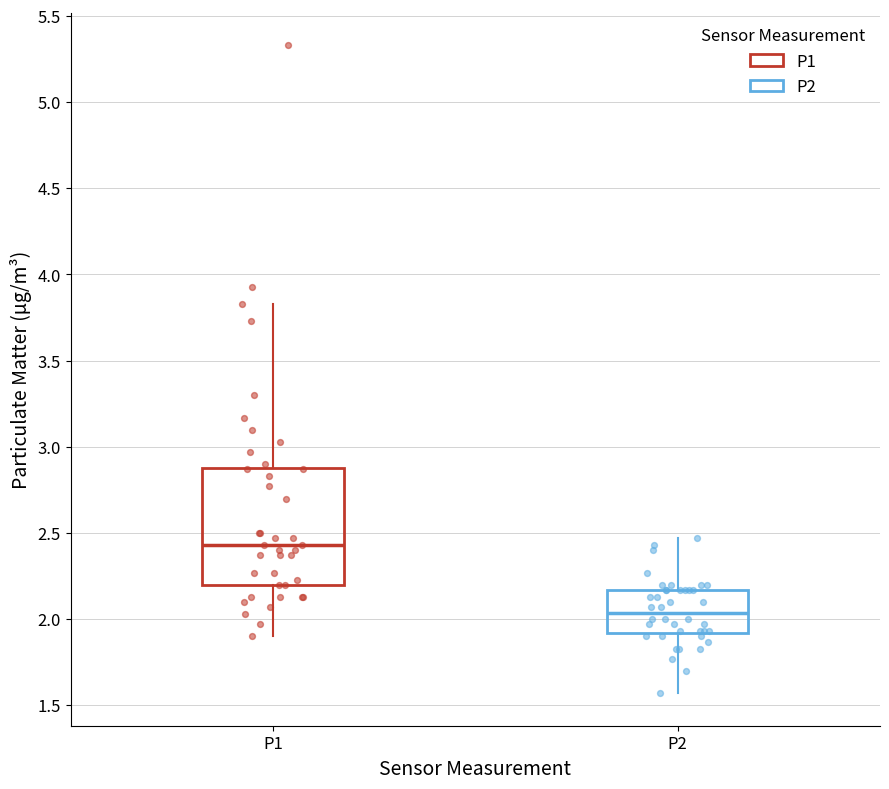

Where is the lower edge of the box for P2 on the y-axis? The values are not printed on the chart, so give them approximately, as read against the axis.

1.90